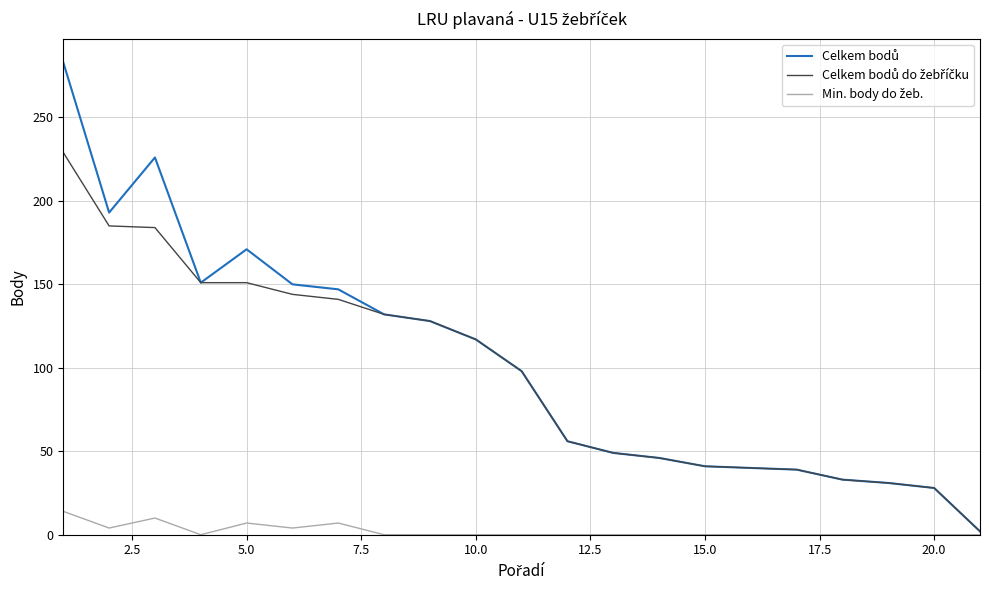

What is the maximum value shown in the chart?

283